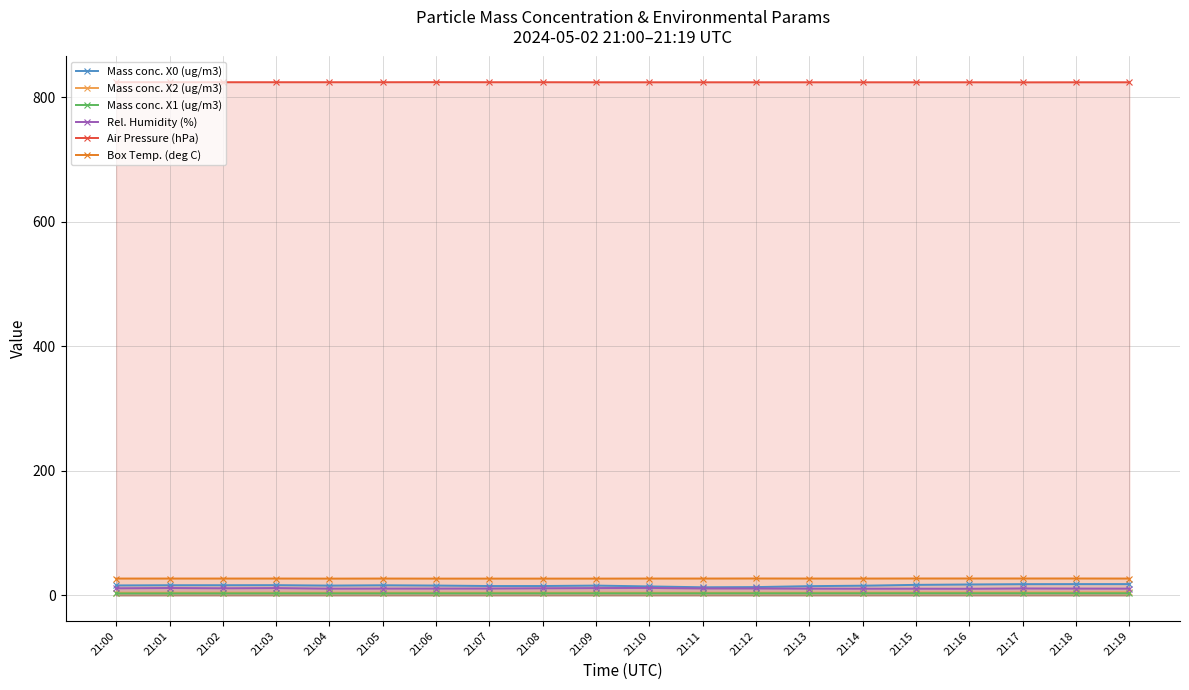

Reading left to right, transcribe all the data shown in this chart.

Mass conc. X0 (ug/m3): 21:00=15.8	21:01=16.1	21:02=16.2	21:03=16.3	21:04=15.6	21:05=16.1	21:06=15.6	21:07=14.9	21:08=14.9	21:09=15.6	21:10=14.2	21:11=12.9	21:12=13.2	21:13=14.7	21:14=15.4	21:15=16.8	21:16=17.4	21:17=17.9	21:18=18.0	21:19=18.0
Mass conc. X2 (ug/m3): 21:00=4.2	21:01=4.3	21:02=4.3	21:03=4.3	21:04=4.3	21:05=4.2	21:06=4.2	21:07=4.3	21:08=4.3	21:09=4.3	21:10=4.2	21:11=4.2	21:12=4.2	21:13=4.4	21:14=4.4	21:15=4.5	21:16=4.6	21:17=4.6	21:18=4.6	21:19=4.8
Mass conc. X1 (ug/m3): 21:00=3.0	21:01=3.0	21:02=3.1	21:03=3.1	21:04=3.1	21:05=3.1	21:06=3.1	21:07=3.1	21:08=3.1	21:09=3.1	21:10=3.1	21:11=3.2	21:12=3.2	21:13=3.2	21:14=3.2	21:15=3.2	21:16=3.2	21:17=3.2	21:18=3.2	21:19=3.2
Rel. Humidity (%): 21:00=11.3	21:01=11.7	21:02=11.3	21:03=11.6	21:04=10.7	21:05=10.8	21:06=10.8	21:07=10.9	21:08=11.3	21:09=11.6	21:10=11.8	21:11=11.0	21:12=11.0	21:13=10.7	21:14=10.6	21:15=10.6	21:16=10.5	21:17=11.0	21:18=10.8	21:19=10.7
Air Pressure (hPa): 21:00=824.2	21:01=824.2	21:02=824.1	21:03=824.1	21:04=824.1	21:05=824.1	21:06=824.2	21:07=824.1	21:08=824.1	21:09=824.0	21:10=824.0	21:11=824.0	21:12=824.0	21:13=824.0	21:14=824.0	21:15=824.0	21:16=824.0	21:17=823.9	21:18=824.0	21:19=824.0
Box Temp. (deg C): 21:00=26.9	21:01=26.9	21:02=26.9	21:03=26.9	21:04=26.8	21:05=26.9	21:06=26.8	21:07=26.8	21:08=26.8	21:09=26.8	21:10=26.9	21:11=26.9	21:12=27.0	21:13=26.9	21:14=26.9	21:15=27.0	21:16=27.0	21:17=27.0	21:18=27.0	21:19=26.9